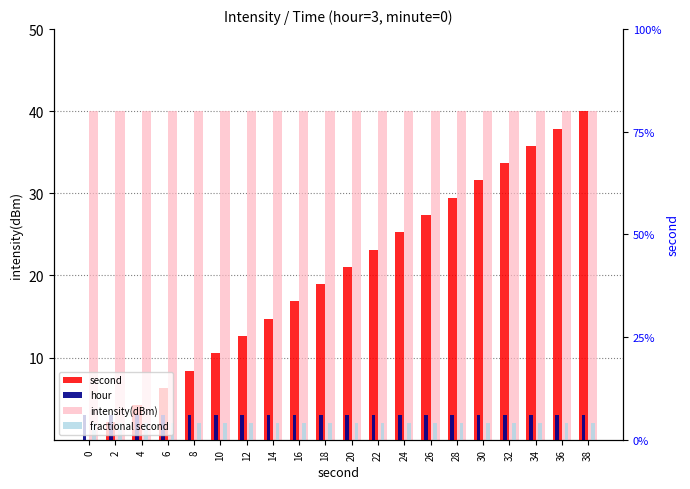

What is the total value across all series at 18?

63.9